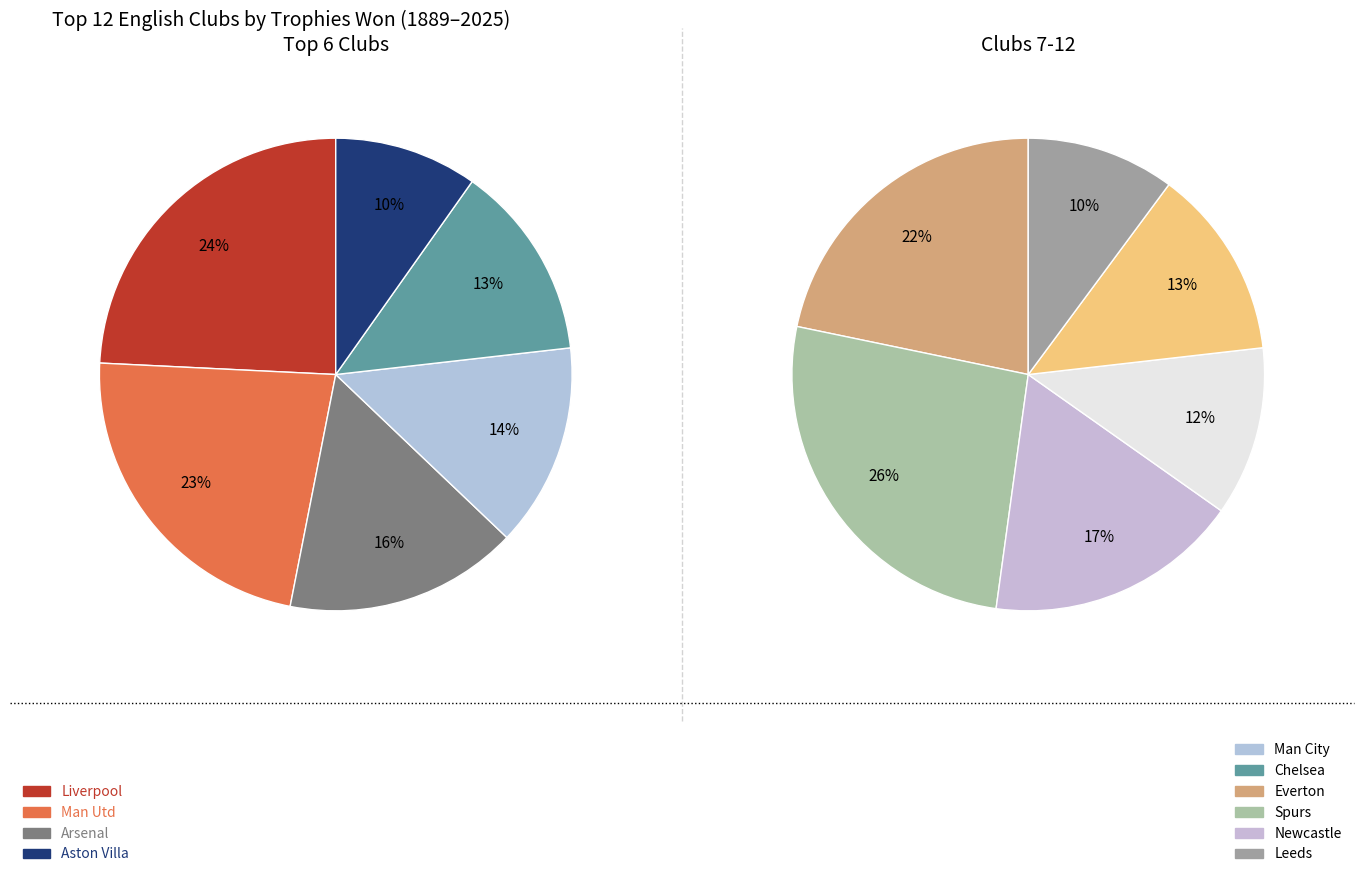

Combined, what portion of the pie is Arsenal and Spurs?

18.6%